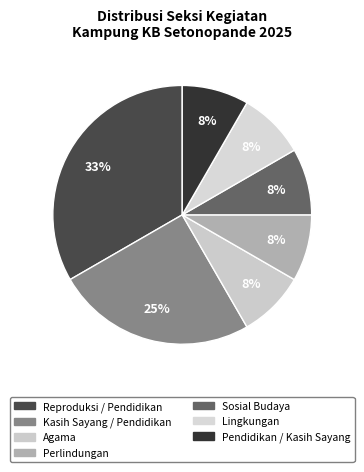

Count the number of slices in the pie.

7